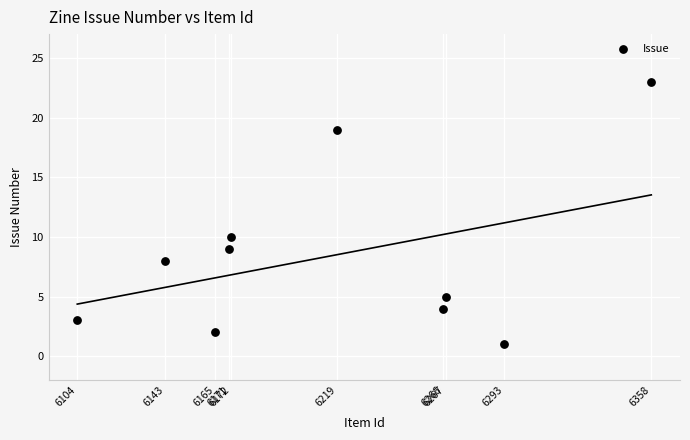

What is the average Y value?

8